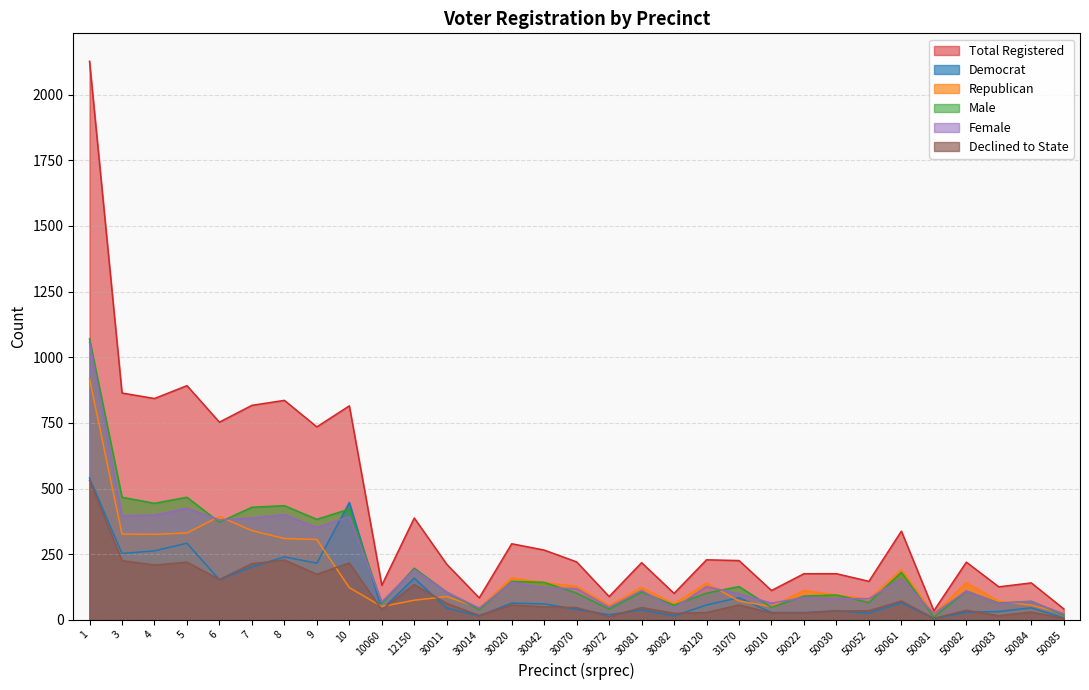

Is it true that Male equals 63 at 10060?

True